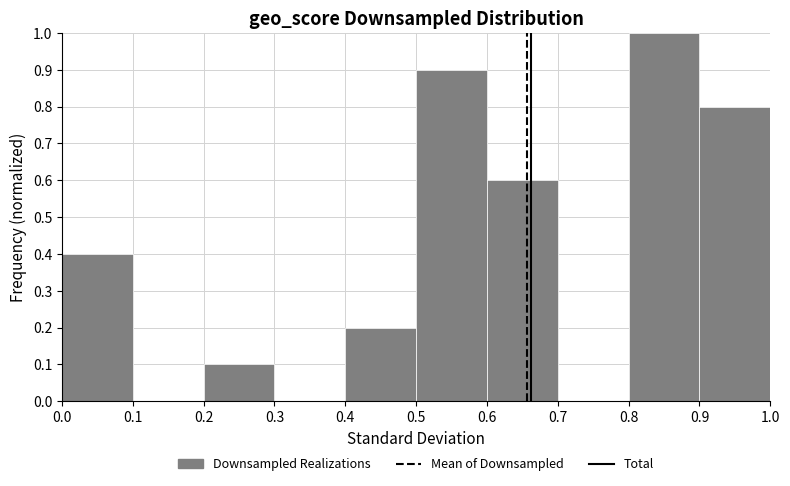

Reading left to right, list every bar in this chart as the range it spans on the x-axis followed by its height. The values are not printed on the chart, so give them approximately, as read against the axis.

0.0 to 0.1: 0.4
0.1 to 0.2: 0
0.2 to 0.3: 0.1
0.3 to 0.4: 0
0.4 to 0.5: 0.2
0.5 to 0.6: 0.9
0.6 to 0.7: 0.6
0.7 to 0.8: 0
0.8 to 0.9: 1.0
0.9 to 1.0: 0.8